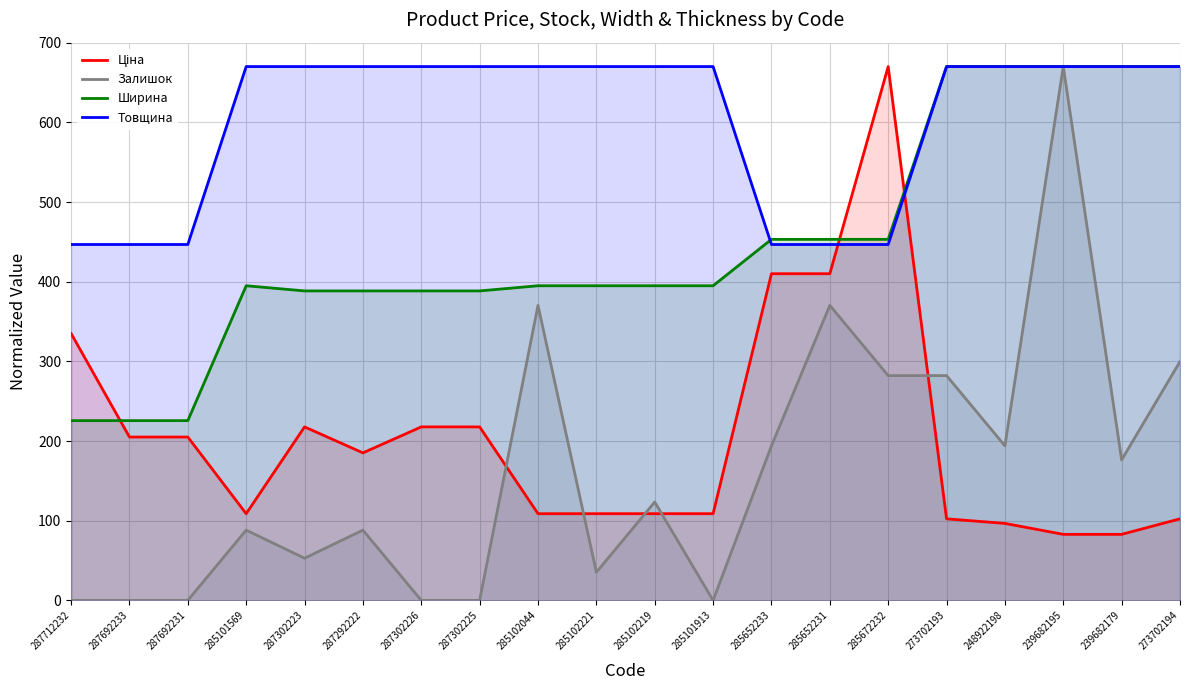

Does the chart have visible grid lines?

Yes